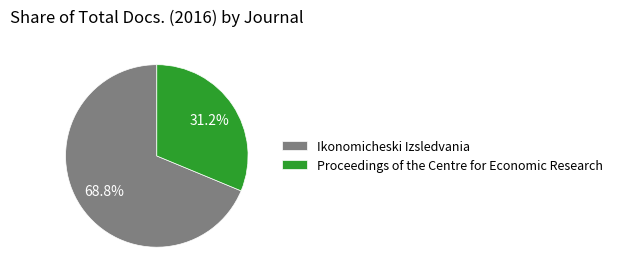

Approximately how many times larger is the value at Ikonomicheski Izsledvania compared to Proceedings of the Centre for Economic Research?

2.2